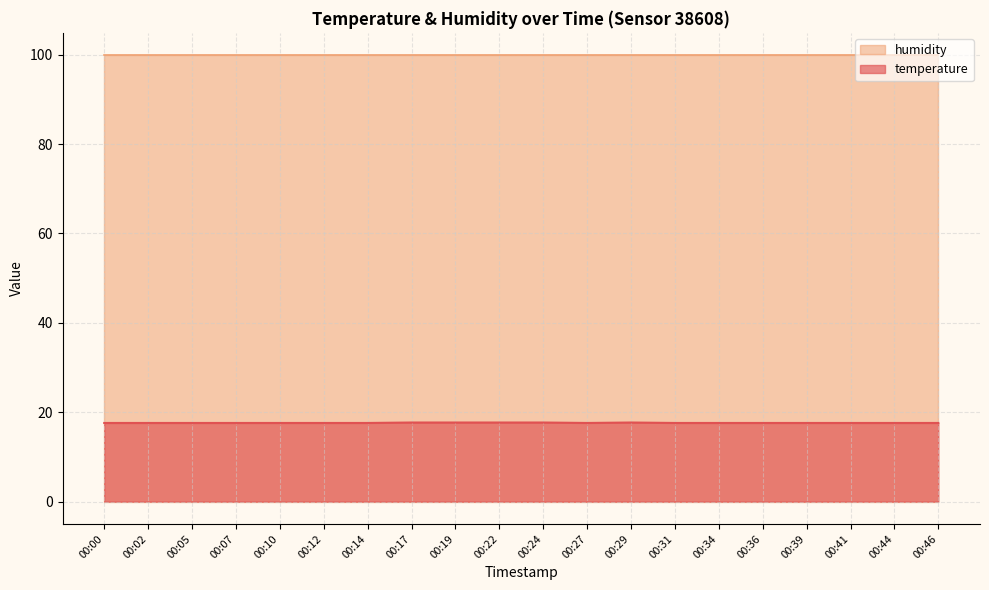

What is the approximate value at 00:36?

17.6